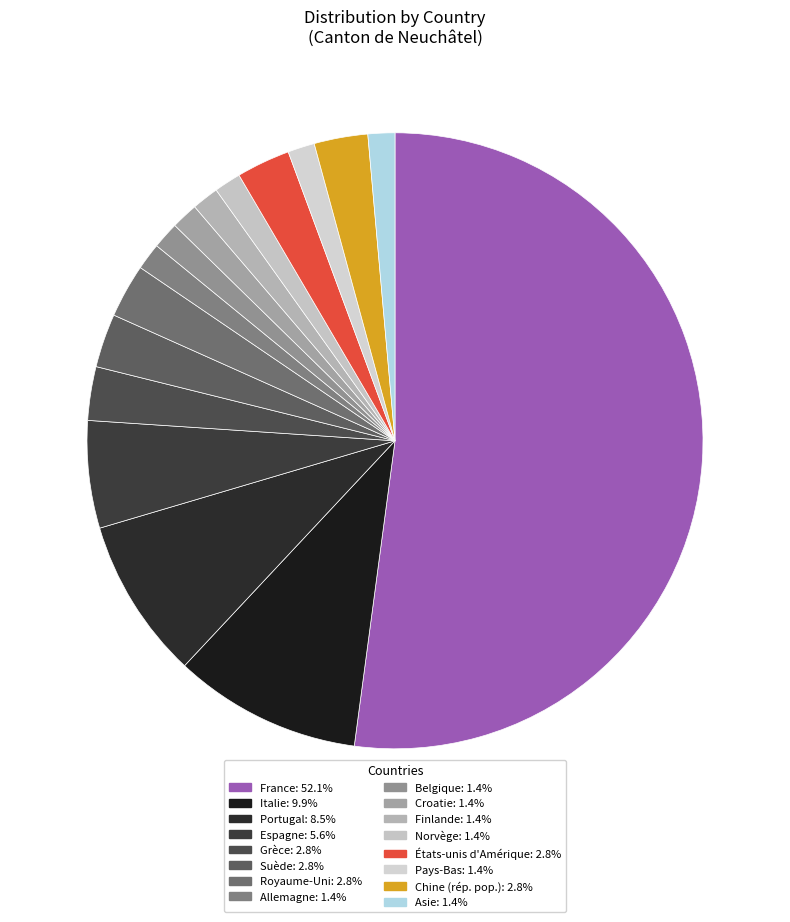

Which has a higher value, Pays-Bas or France?

France